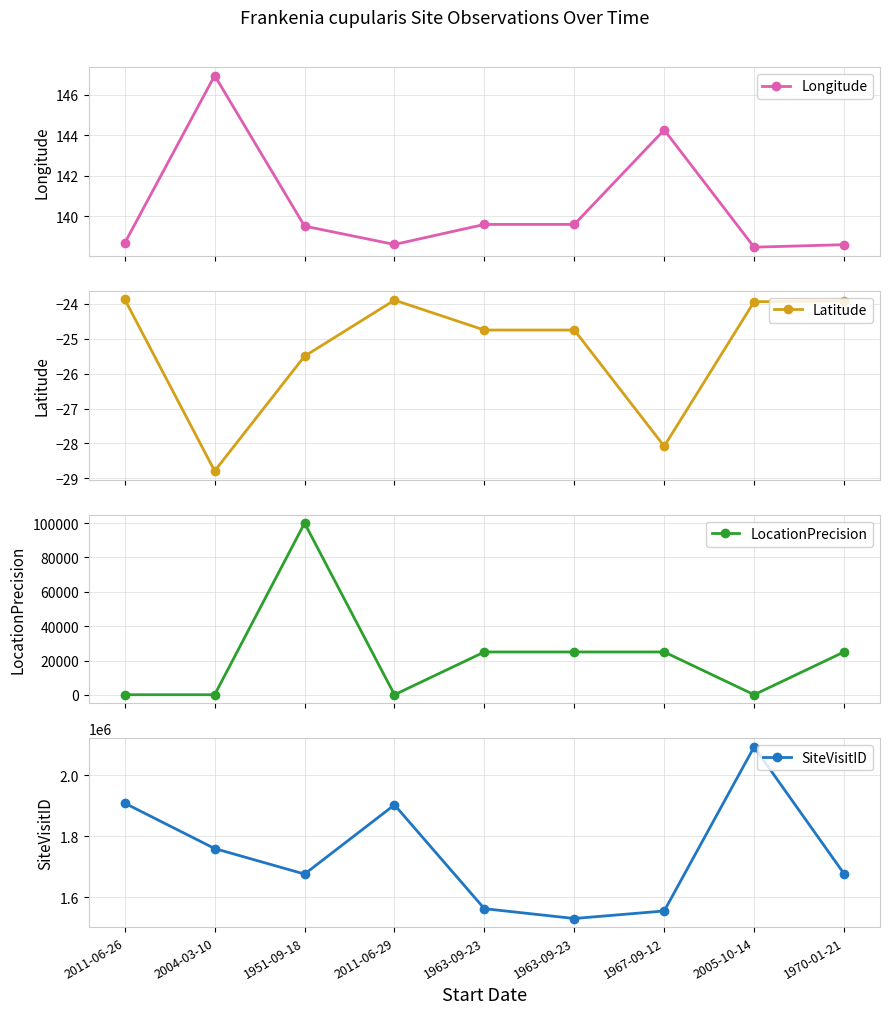

What is the label of the 1st point from the left?

2011-06-26